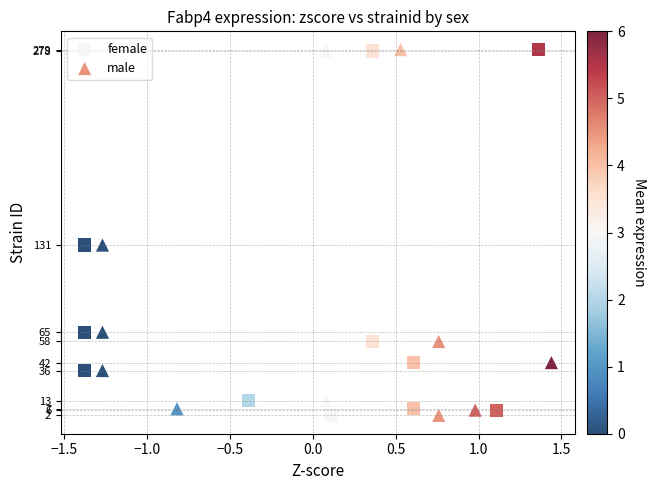

What are all the series names shown in the legend?

female, male